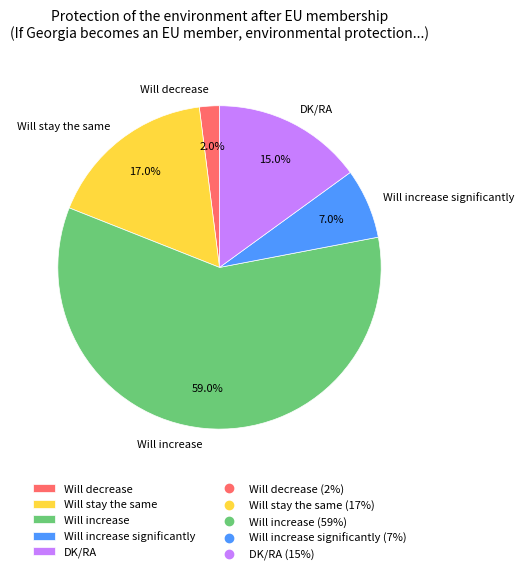

What portion of the pie excludes Will decrease?

98.0%